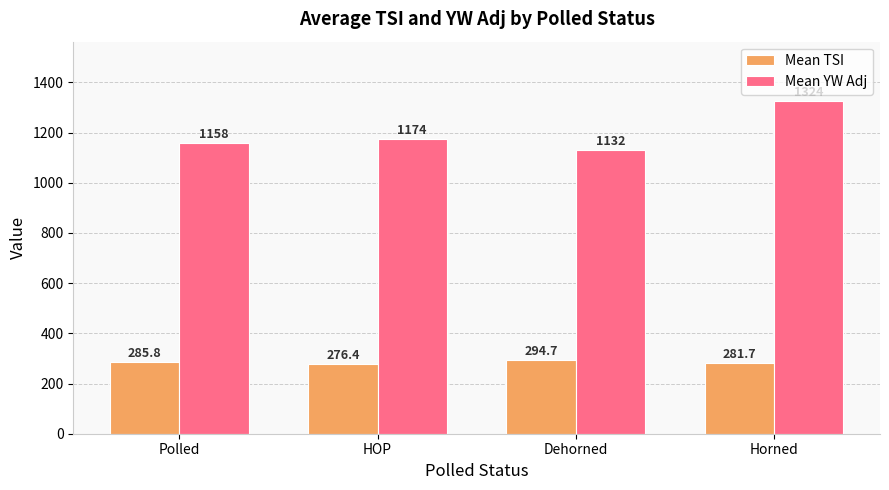

What is the difference between the Mean TSI values at Polled and Dehorned?

8.9